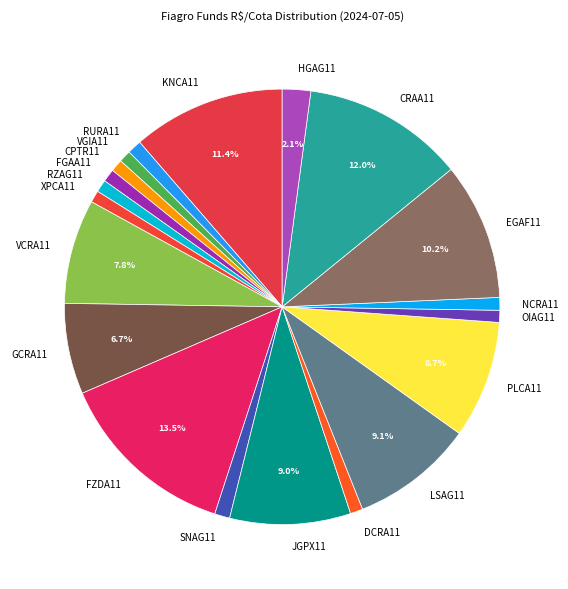

Combined, do GCRA11 and EGAF11 account for over 50%?

No